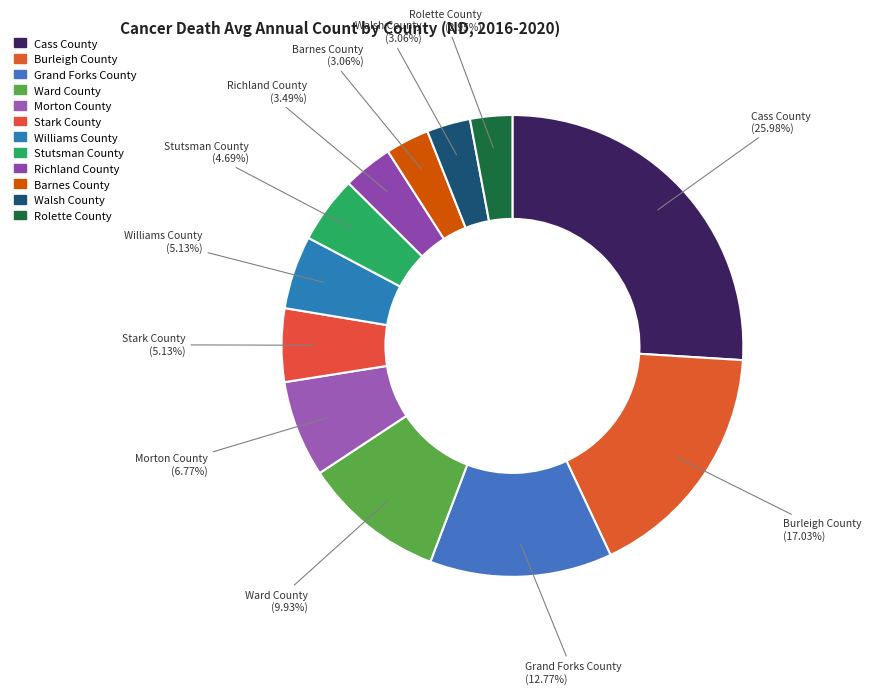

How many slices are in this pie chart?

12